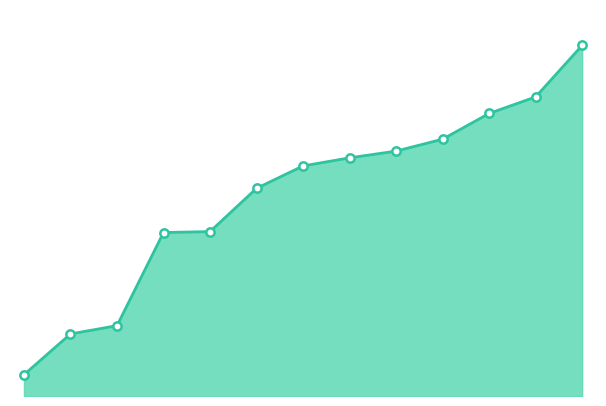

What is the sum of all values?

116580